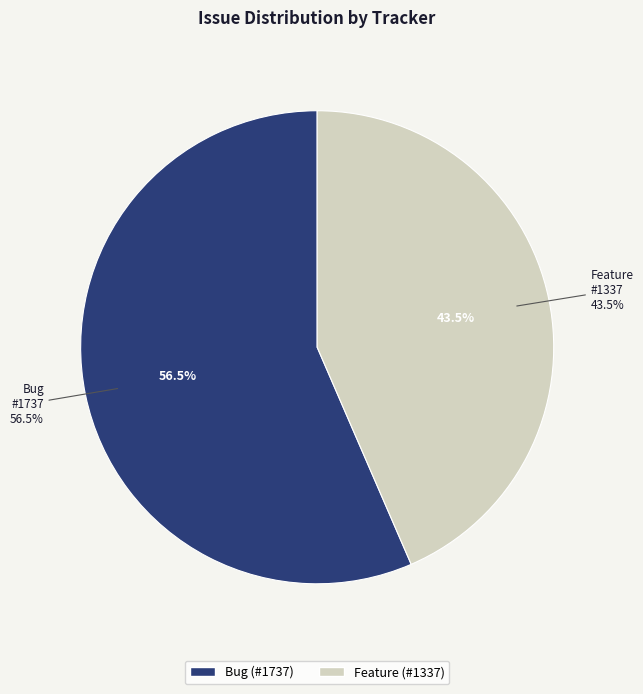

How much of the chart is everything except Feature?

56.5%